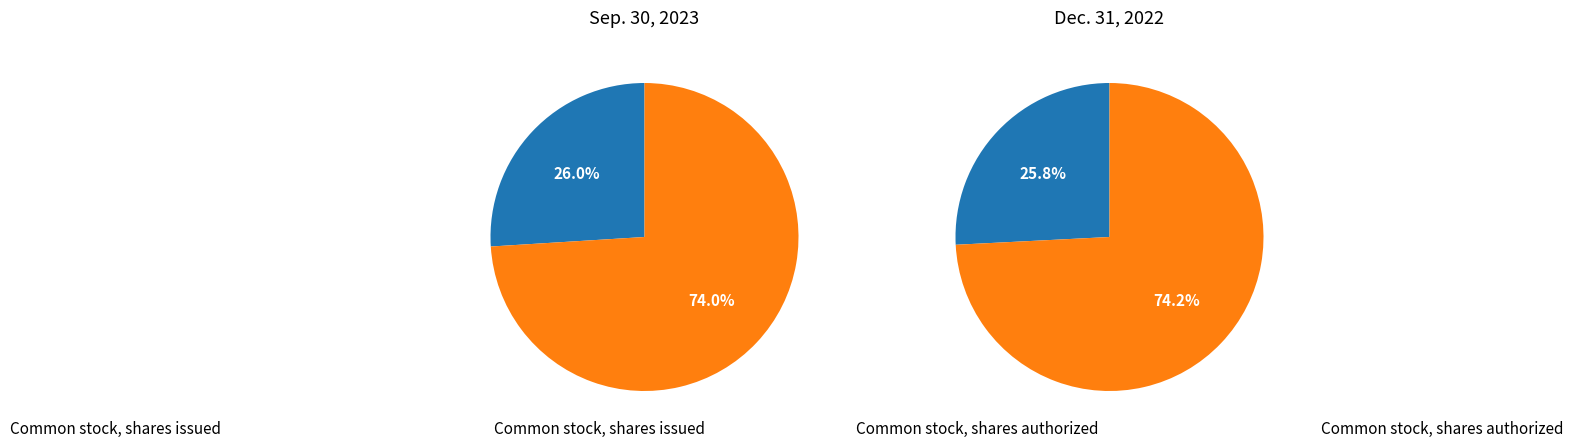

What is the smallest slice in the pie chart?

Common stock, shares issued